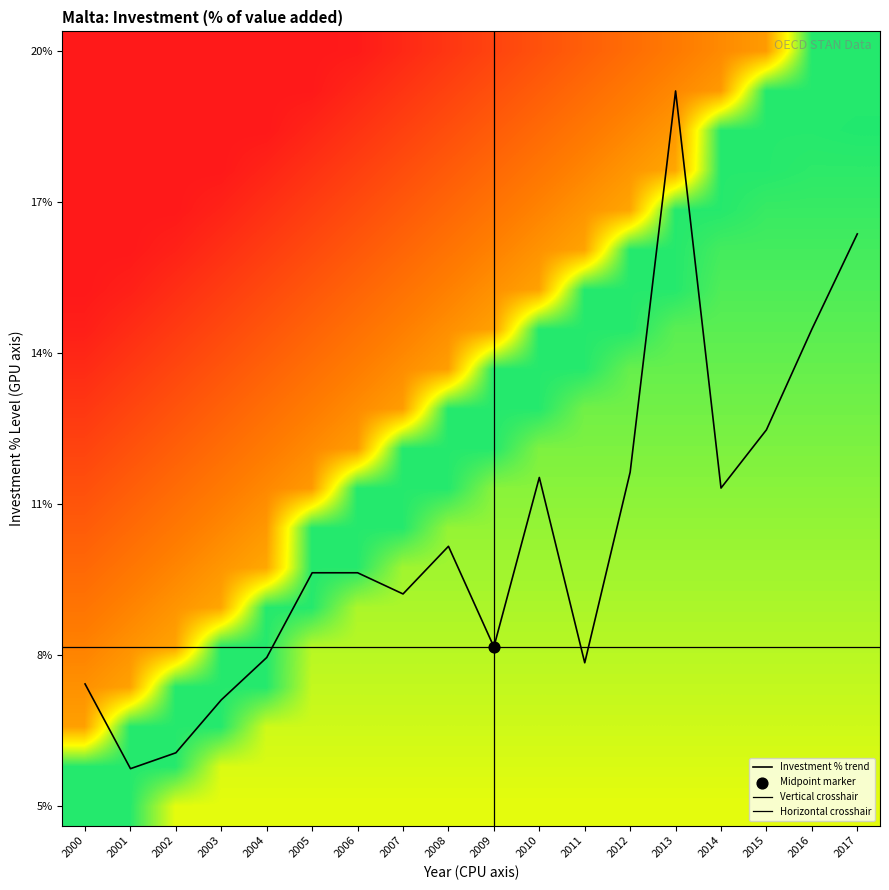

Between 2008 and 2003, which is larger?

2008